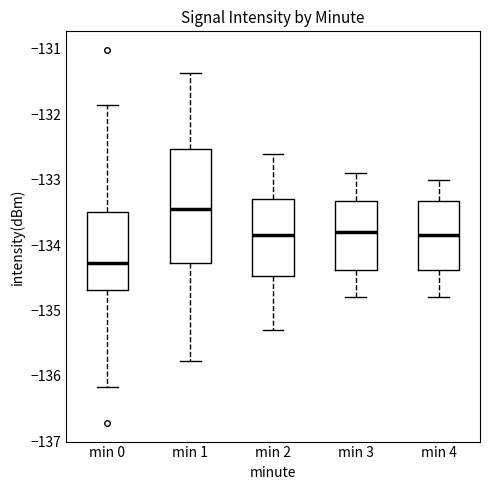

Which box's median line is the lowest?

min 0